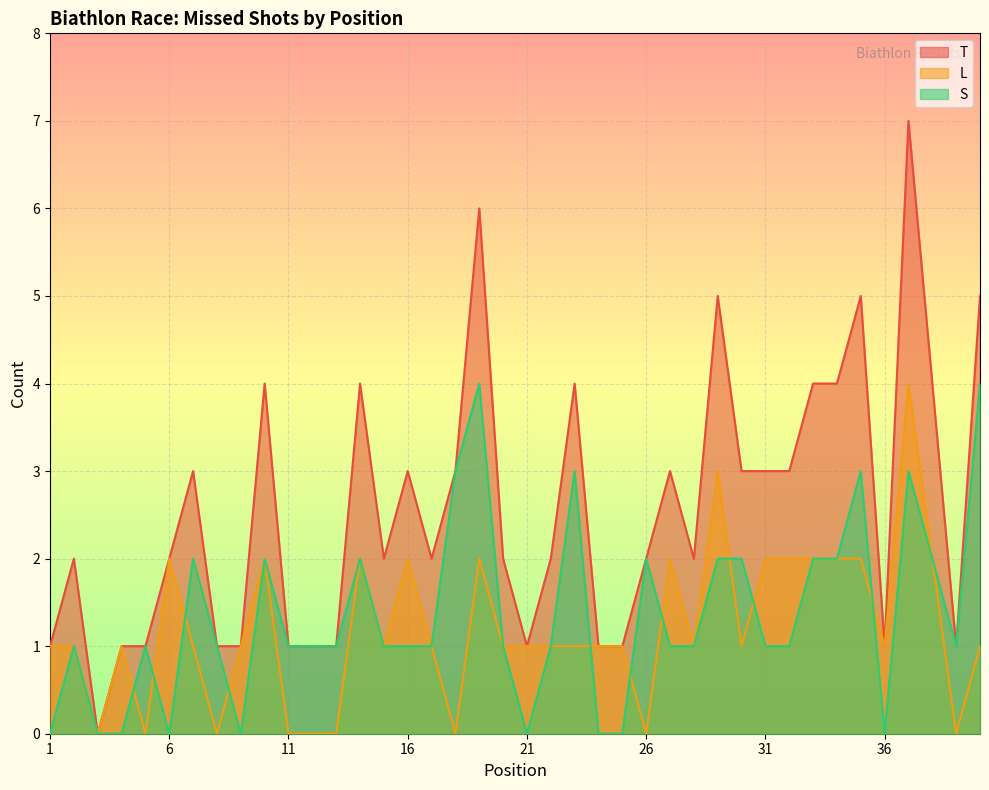

Which series changed the most between 4 and 21?

T